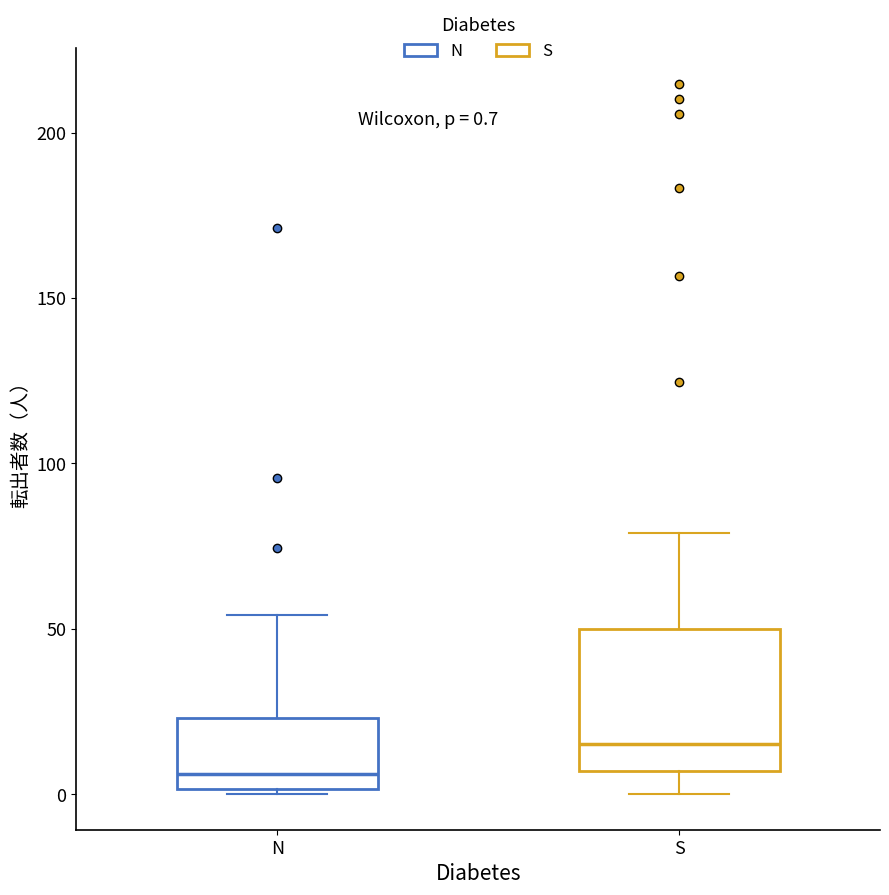

Which box's median line is the highest?

S